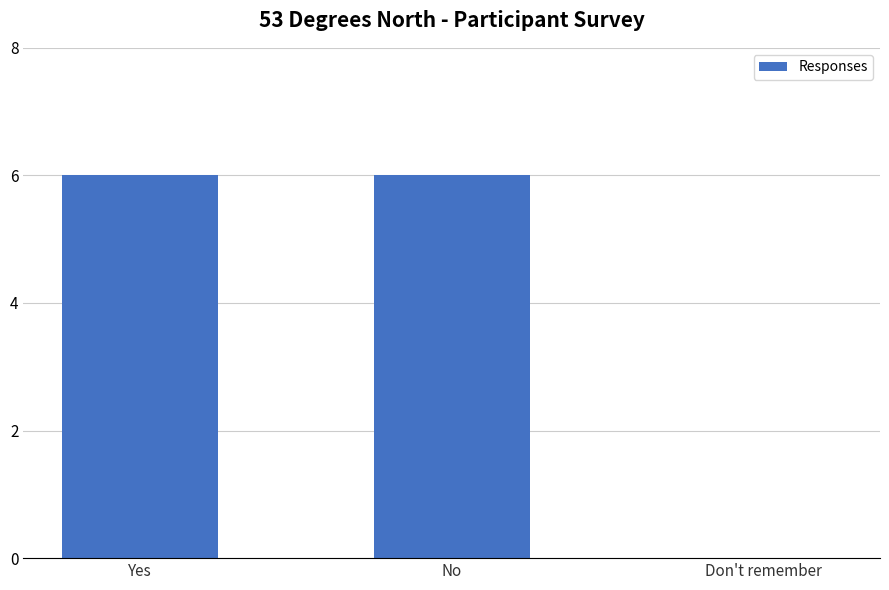

What is the sum of the values at No and Don't remember?

6